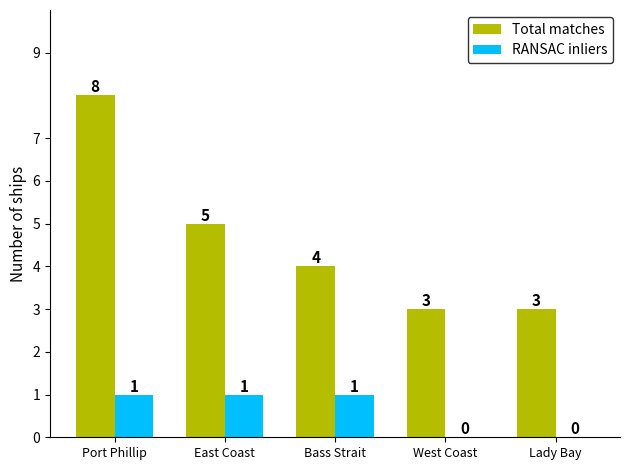

Reading left to right, list all the values displayed in this chart.

Total matches: Port Phillip=8	East Coast=5	Bass Strait=4	West Coast=3	Lady Bay=3
RANSAC inliers: Port Phillip=1	East Coast=1	Bass Strait=1	West Coast=0	Lady Bay=0